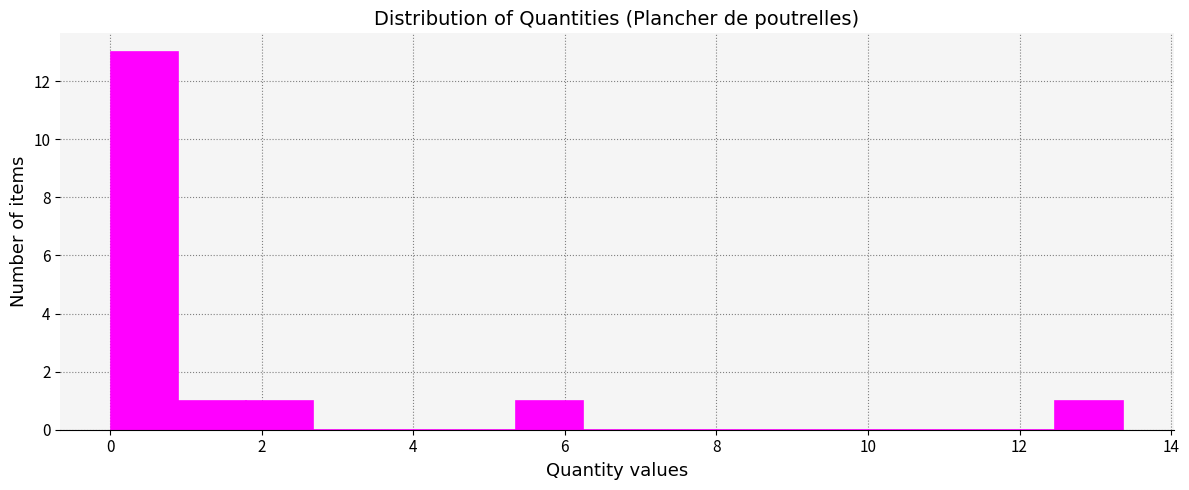

Reading left to right, list every bar in this chart as the range it spans on the x-axis followed by its height. Neither the bar edges nor the heights are printed on the chart, so give them approximately, as read against the axes.

0.0 to 1.0: 13
1.0 to 1.8: 1
1.8 to 2.6: 1
2.6 to 3.6: 0
3.6 to 4.4: 0
4.4 to 5.4: 0
5.4 to 6.2: 1
6.2 to 7.2: 0
7.2 to 8.0: 0
8.0 to 9.0: 0
9.0 to 9.8: 0
9.8 to 10.6: 0
10.6 to 11.6: 0
11.6 to 12.4: 0
12.4 to 13.4: 1